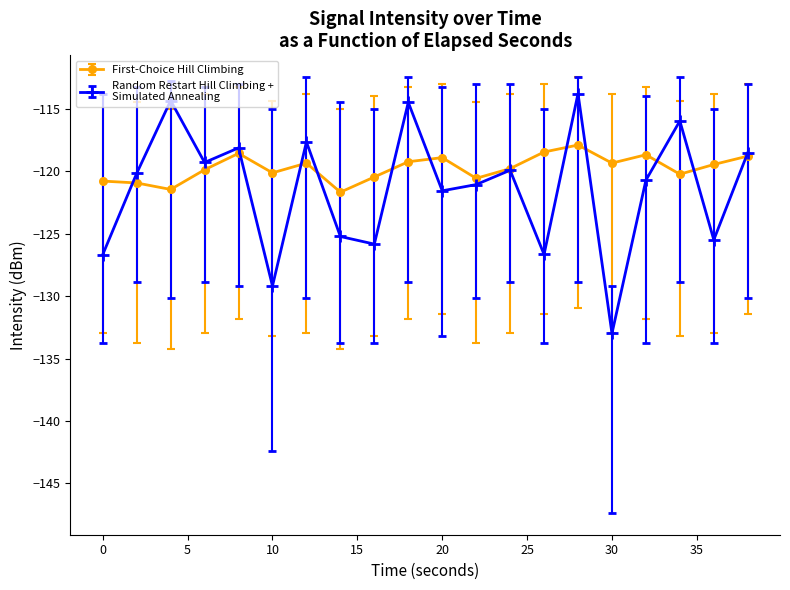

What is the greatest value displayed?

-113.8